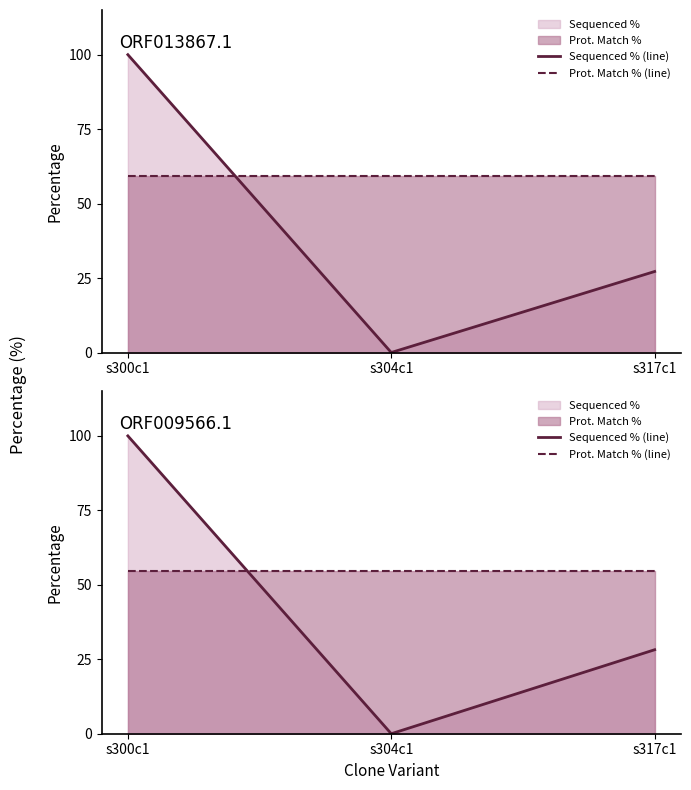

What is the label of the 3rd point from the right?

s300c1